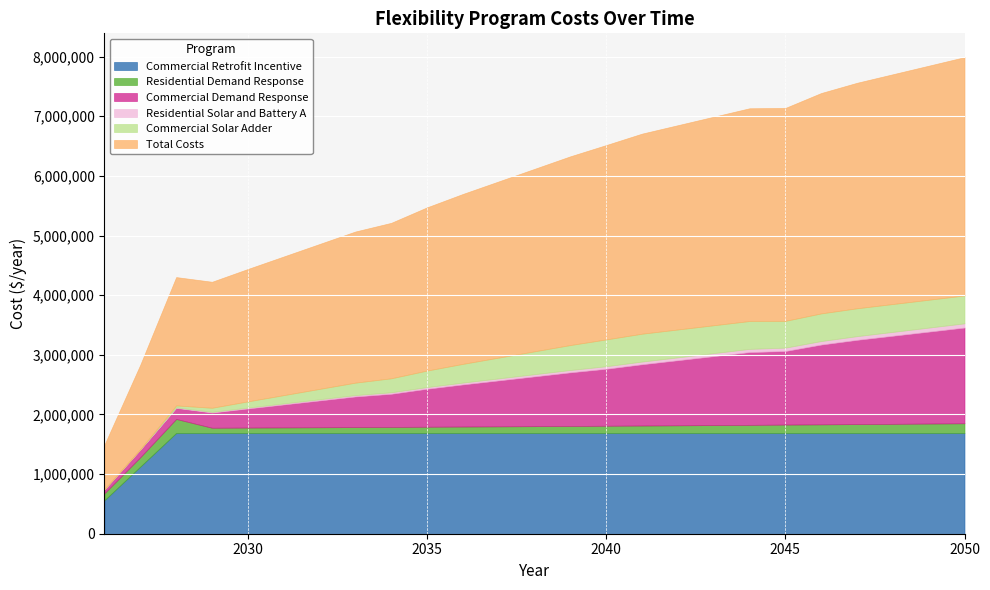

Which label corresponds to the smallest value in the chart?

2026